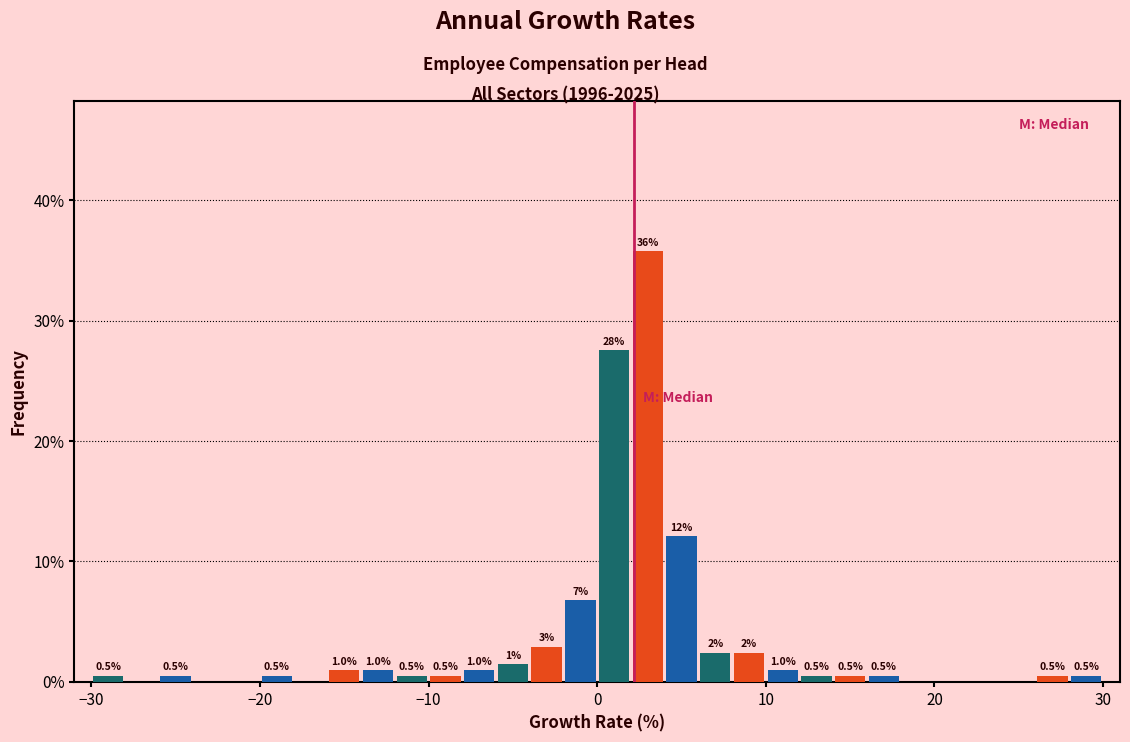

Around what value on the x-axis is the tallest bar? Give the approximate position of its centre, as read against the axis.

3